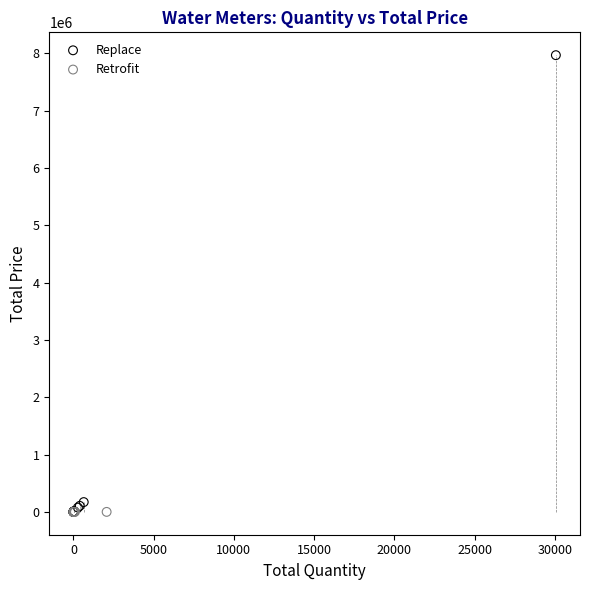

Which series contains the highest Y value?

Replace